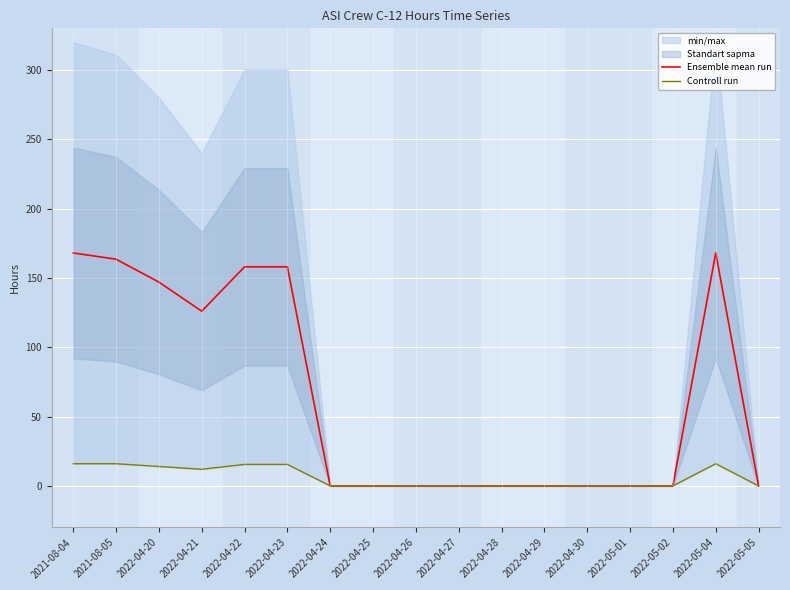

In Ensemble mean run, how many points are higher than both neighbors (excluding endpoints)?

1